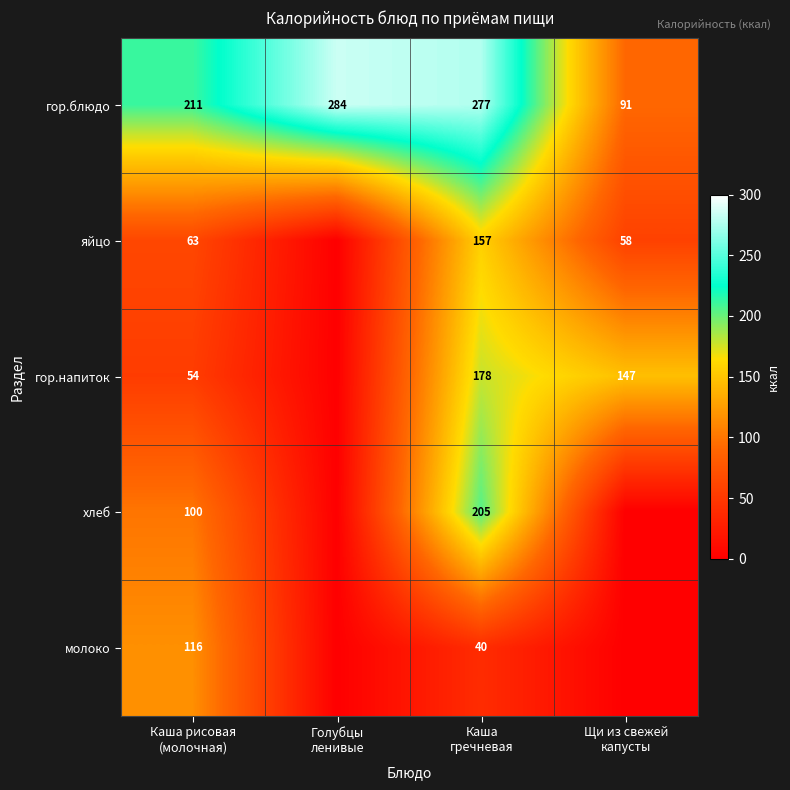

How many data points in гор.блюдо are less than 277?

2